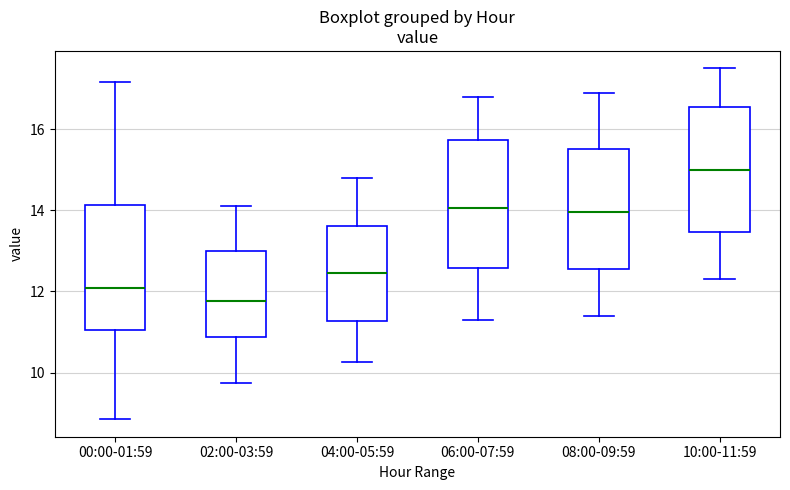

Which box has the highest median line?

10:00-11:59